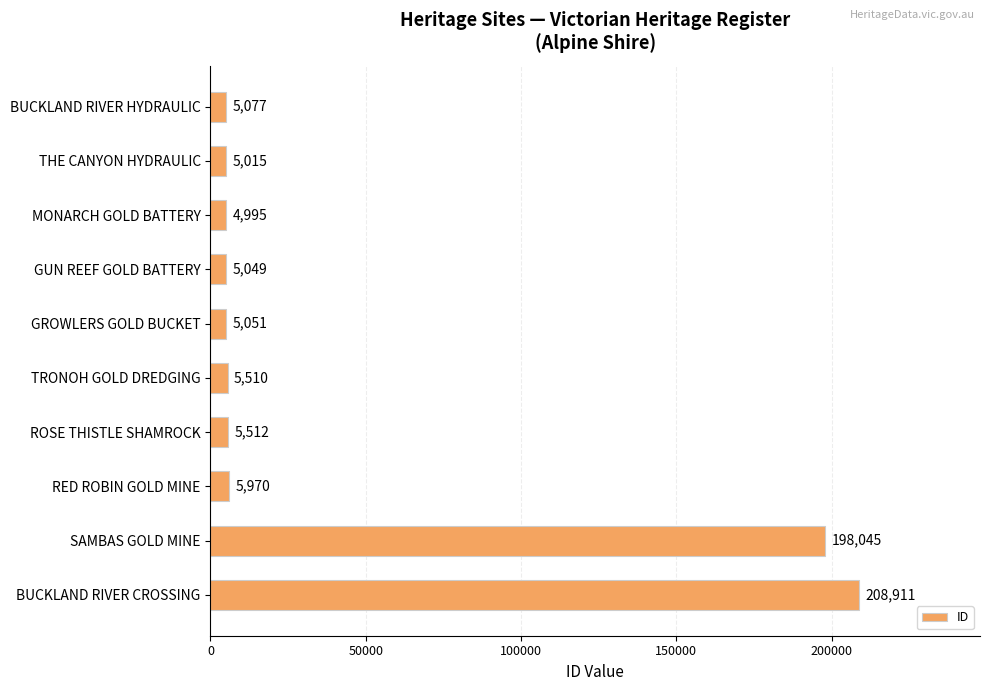

What is the sum of all values?

449135